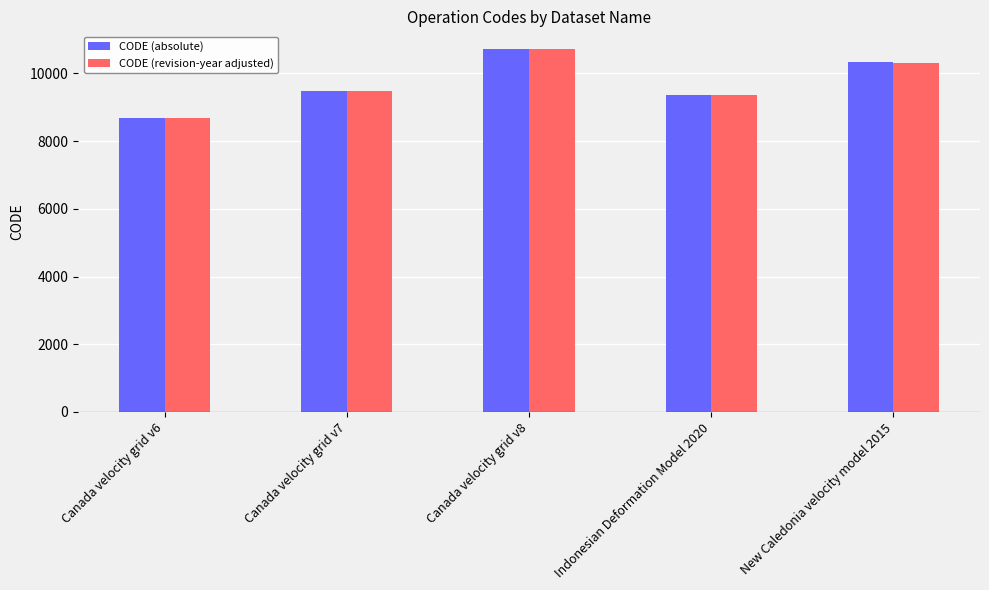

How many data points in CODE (revision-year adjusted) are less than 9483?

2